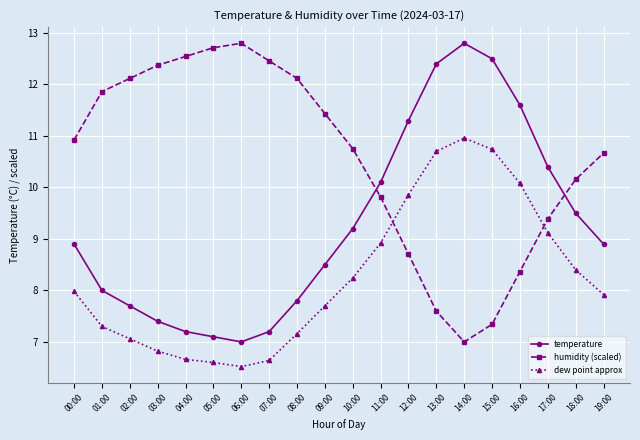

List the series in order of their overall mean, lowest first.

dew point approx, temperature, humidity (scaled)